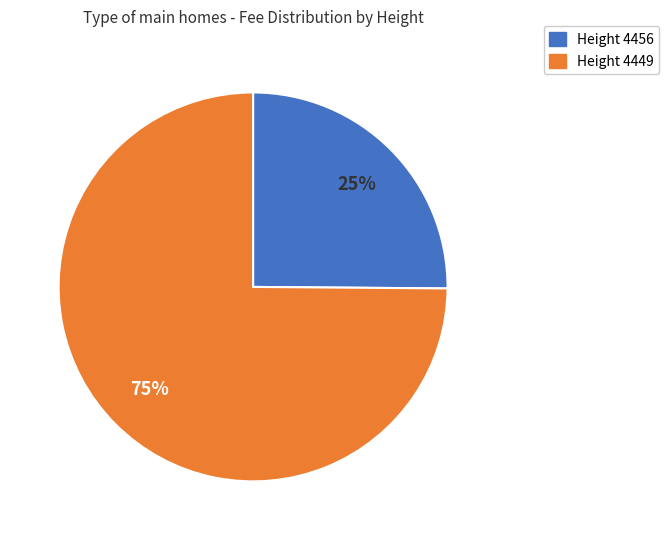

Does any single category account for the majority?

Yes